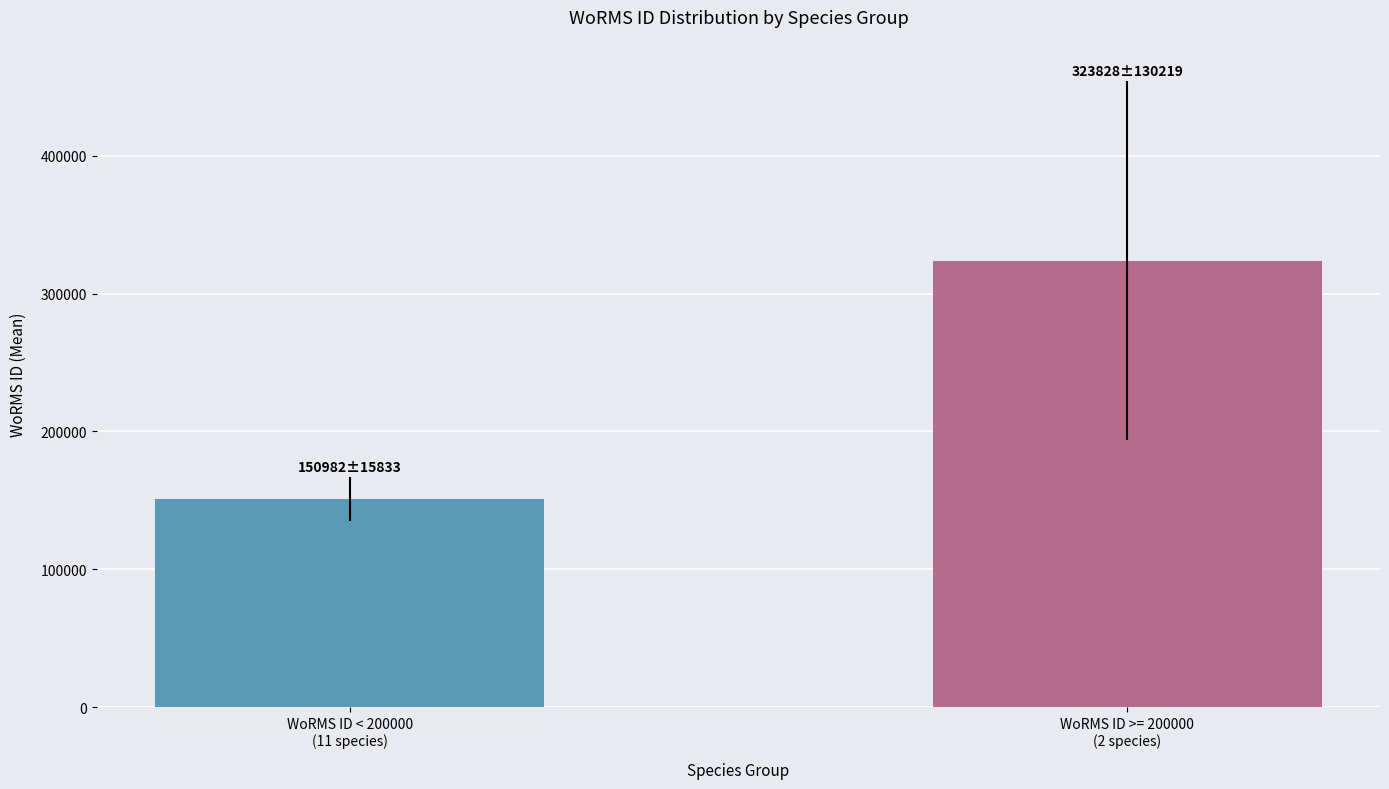

What is the value of the 2nd bar from the left?

323828.3